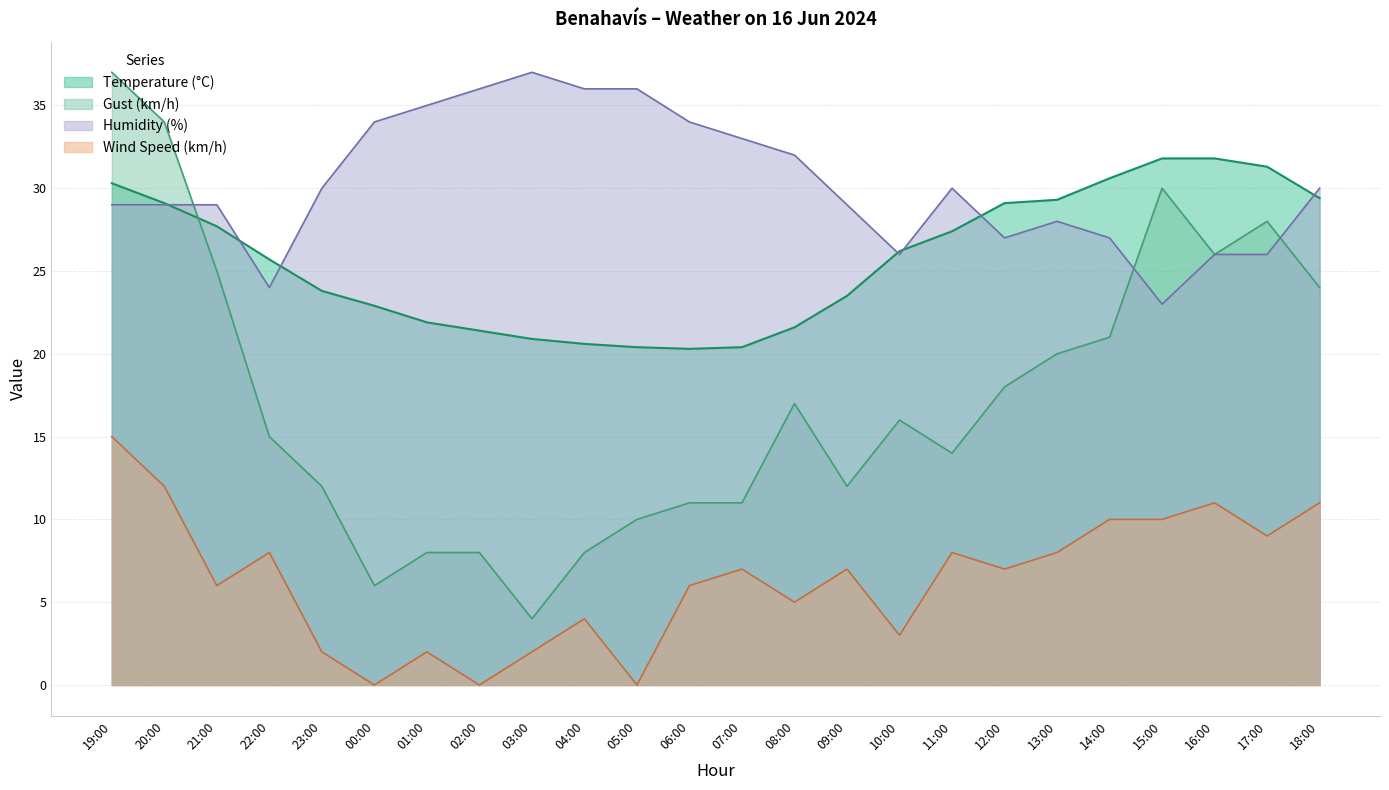

How many intersections are there between Humidity (%) and Gust (km/h)?

3